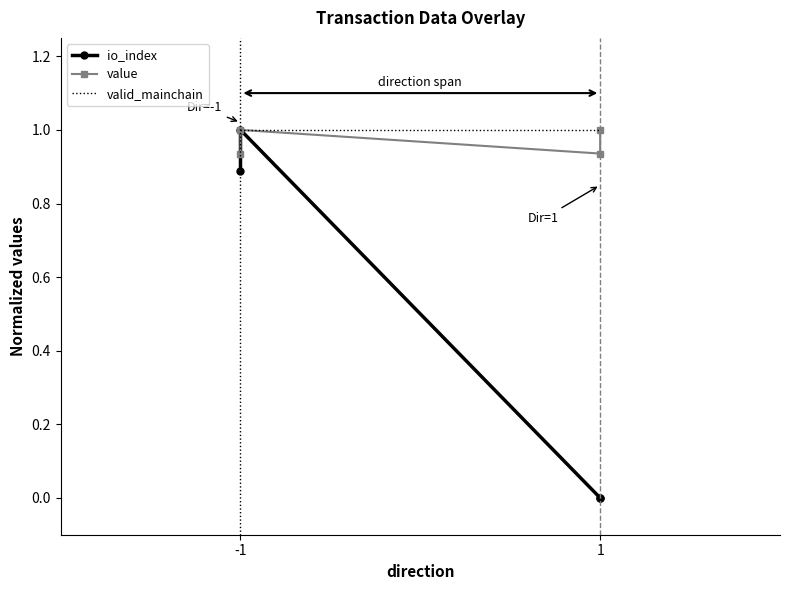

Reading left to right, list all the values displayed in this chart.

io_index: 0.9	1.0	0.0	0.0
value: 0.9	1.0	0.9	1.0
valid_mainchain: 1.0	1.0	1.0	1.0